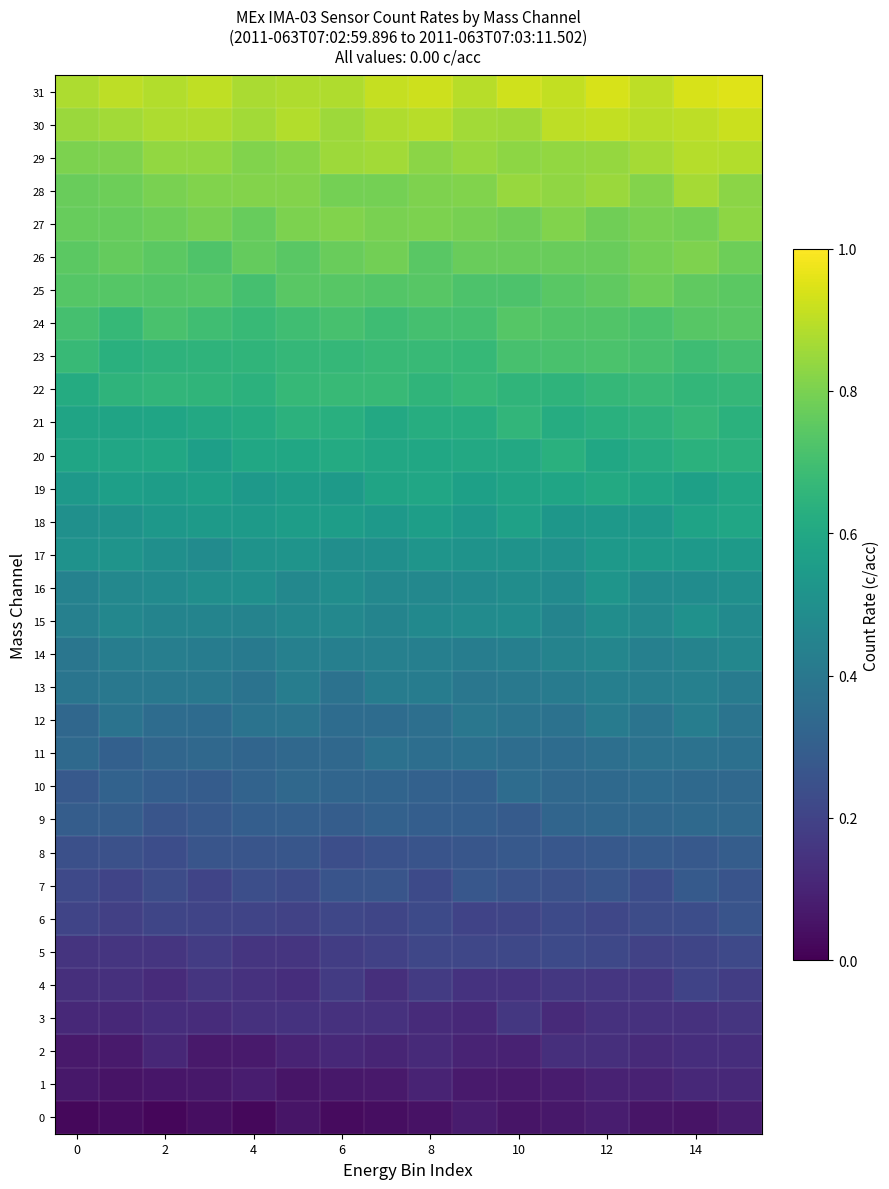

What is the maximum value shown in the chart?

0.9